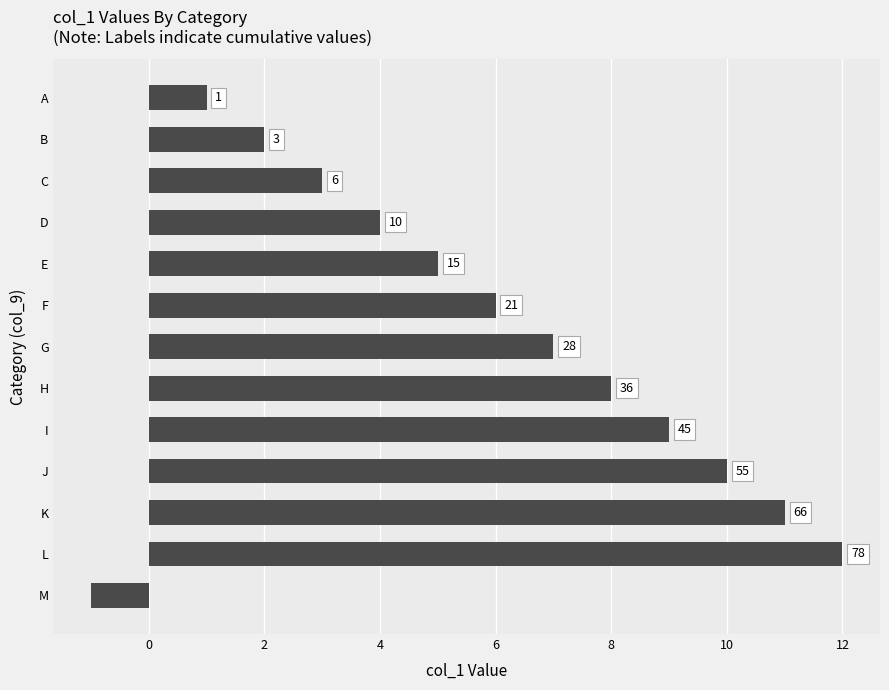

Are the bars grouped side by side (vs. stacked)?

No